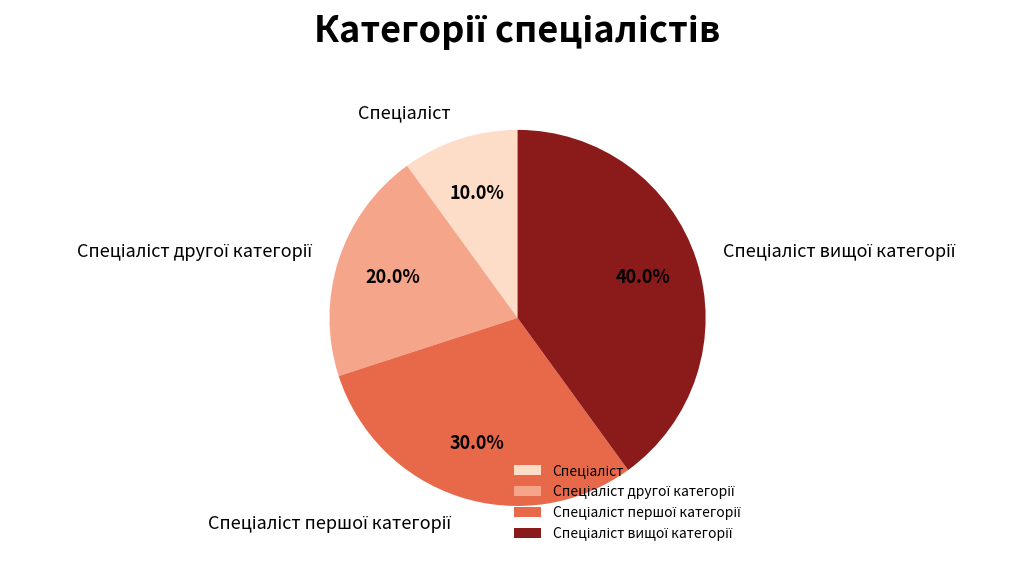

Is there a majority slice in this chart?

No